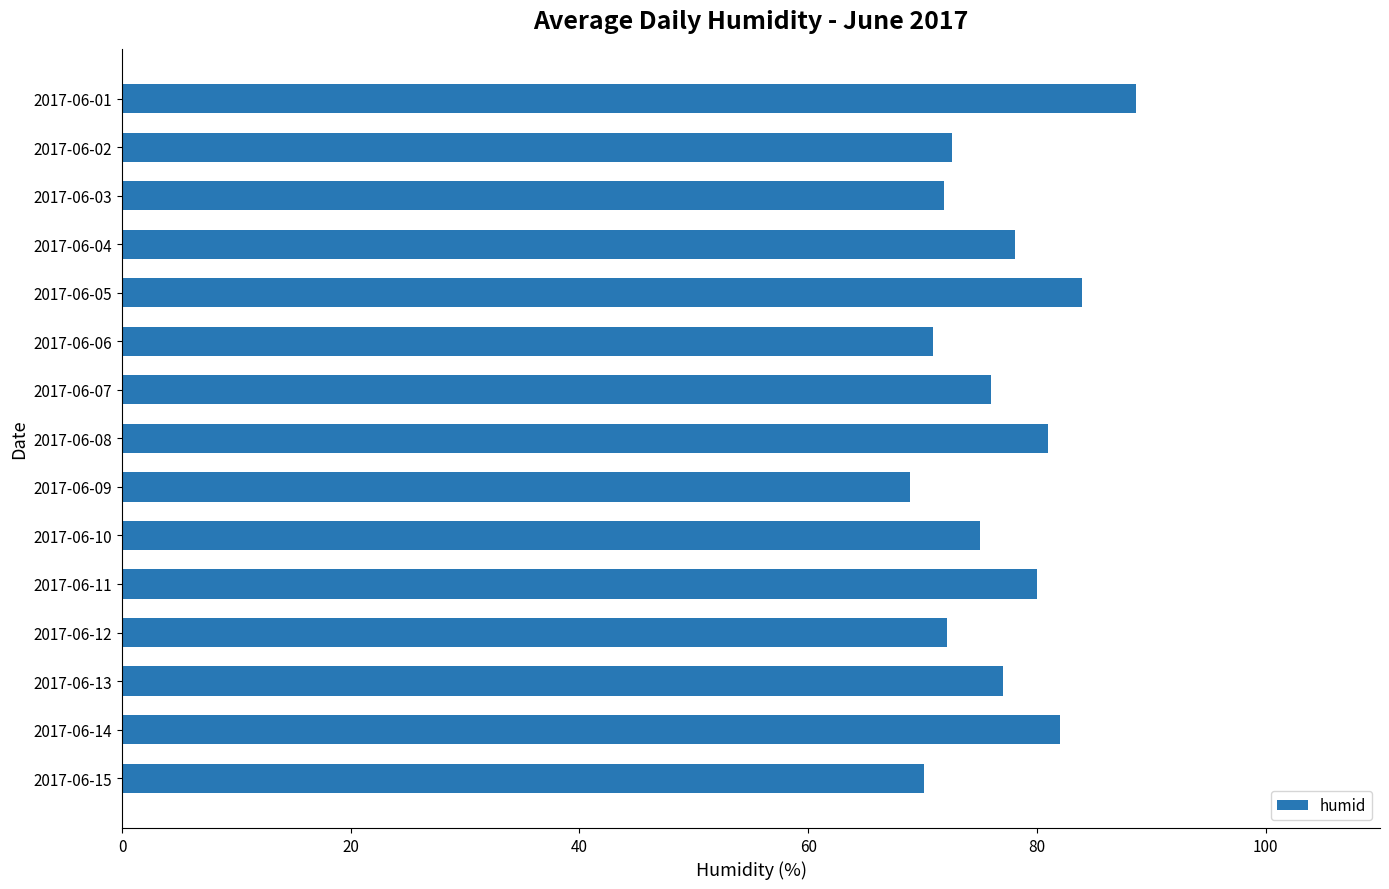

What is the ratio of the value at 2017-06-02 to the value at 2017-06-12?

1.0